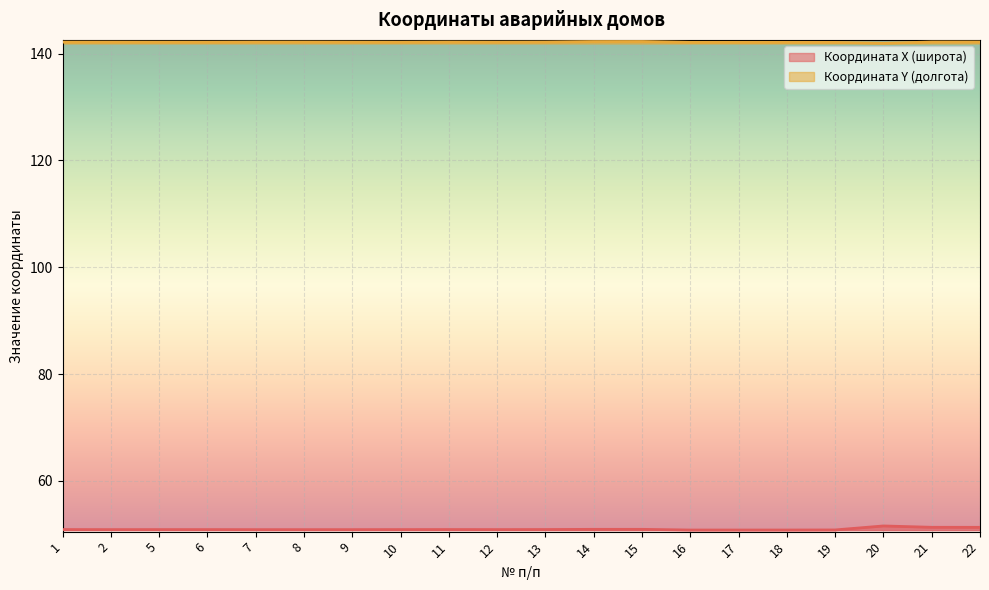

Which category has the highest value in the Координата Y (долгота) series?

15